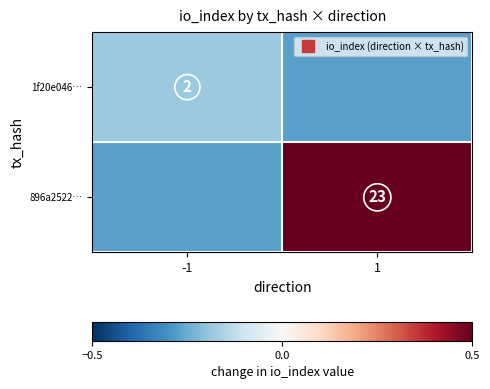

What is the sum of the 1f20e046… values at -1 and 1?

-0.5